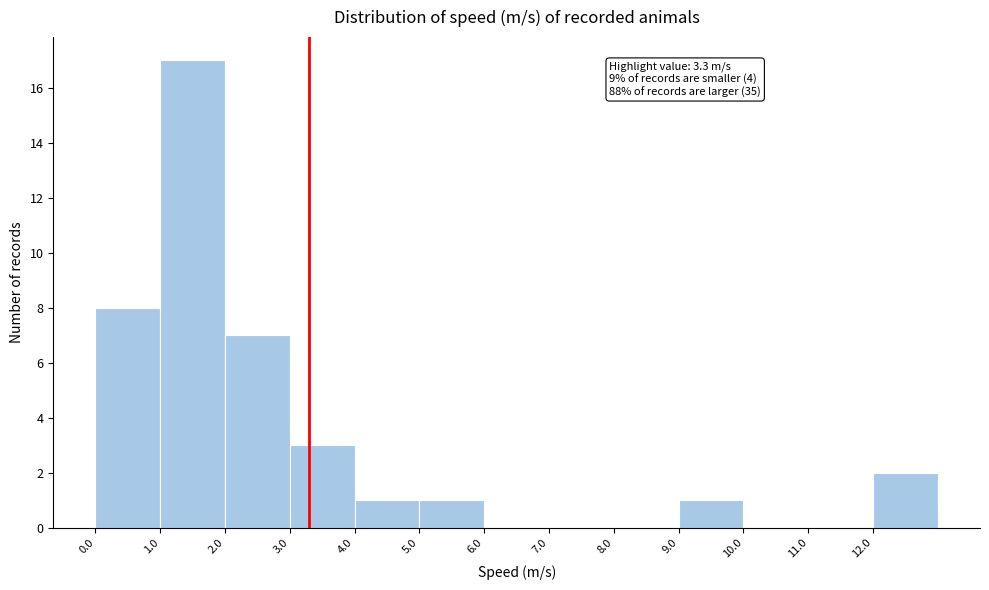

Over which range of the x-axis is the bar tallest?

1 to 2